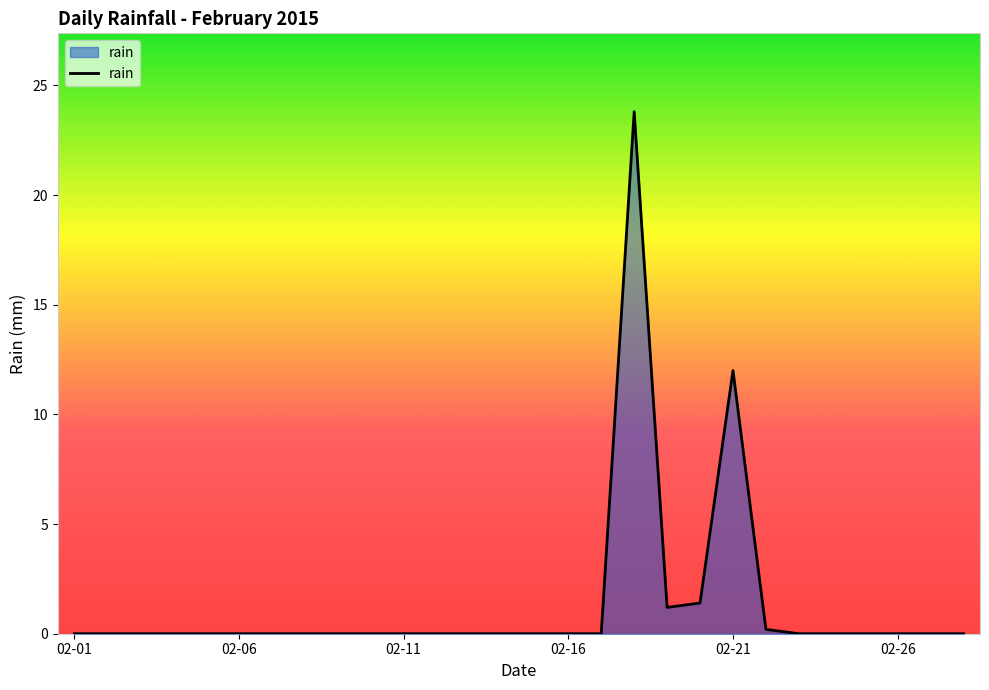

What is the greatest value displayed?

23.8